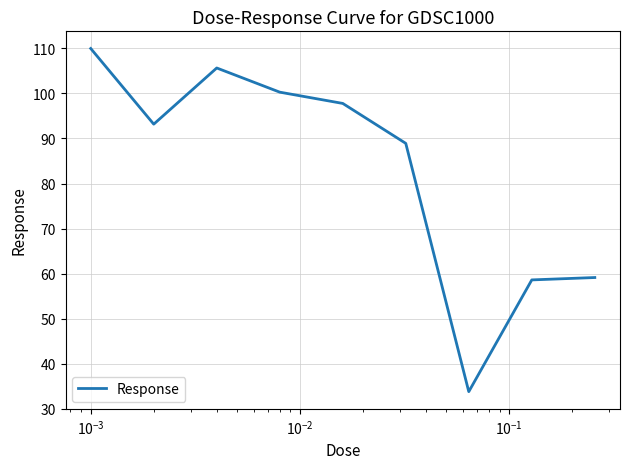

What is the greatest value displayed?

110.0